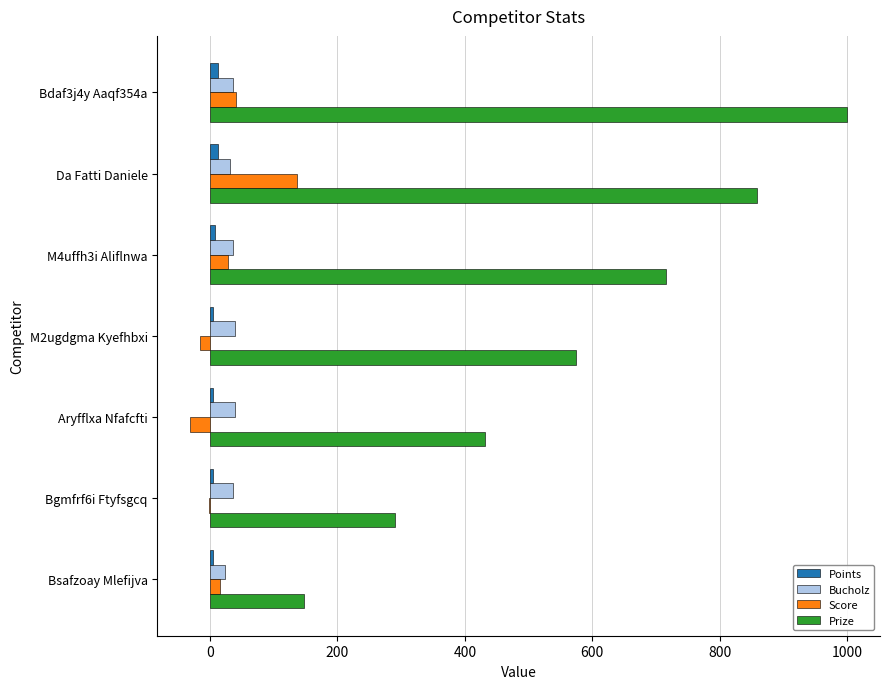

Which series has the largest total across all categories?

Prize